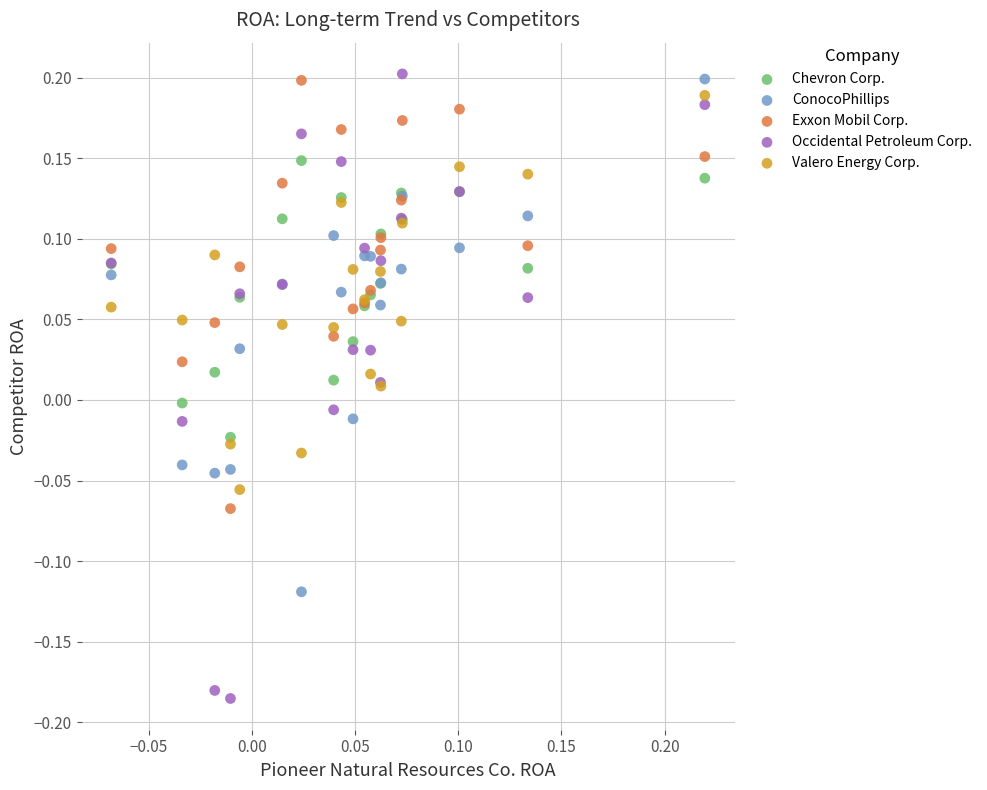

Which series reaches the minimum Y coordinate?

Occidental Petroleum Corp.